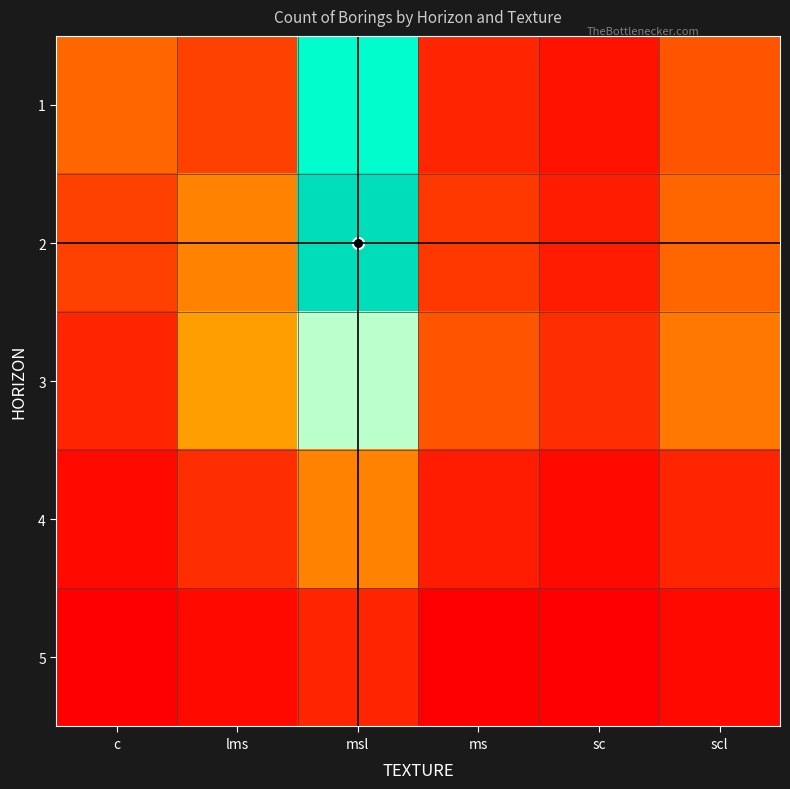

Rank the series at lms from lowest to highest value.

5, 4, 1, 2, 3